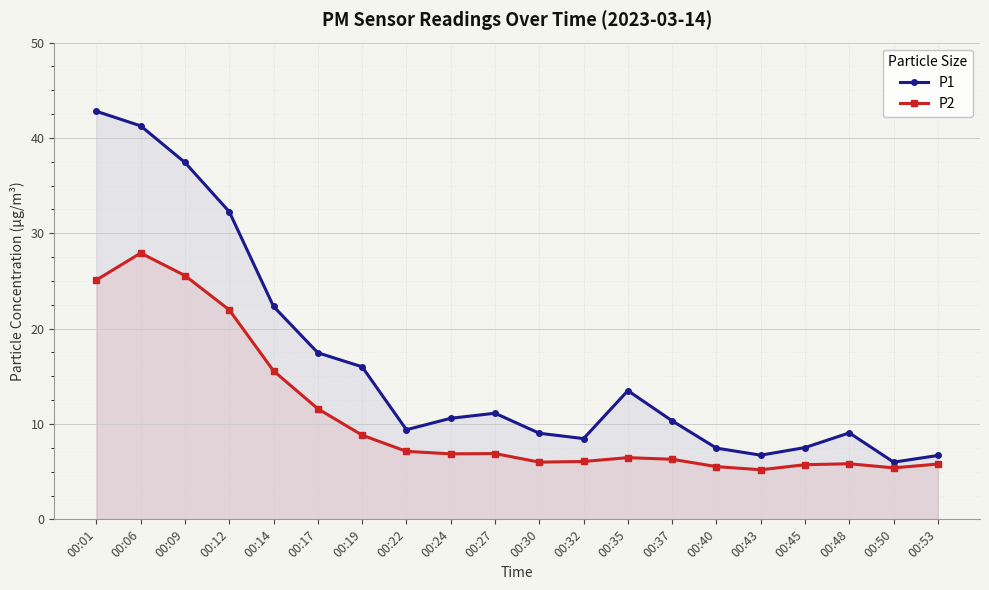

Rank the series by their average value, from highest to lowest.

P1, P2